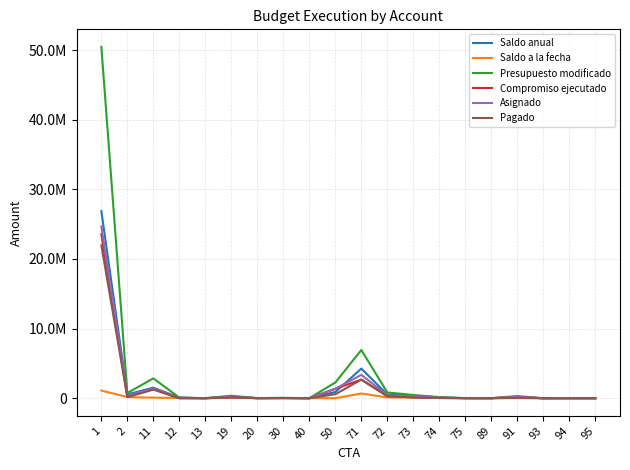

Does the chart have visible grid lines?

Yes